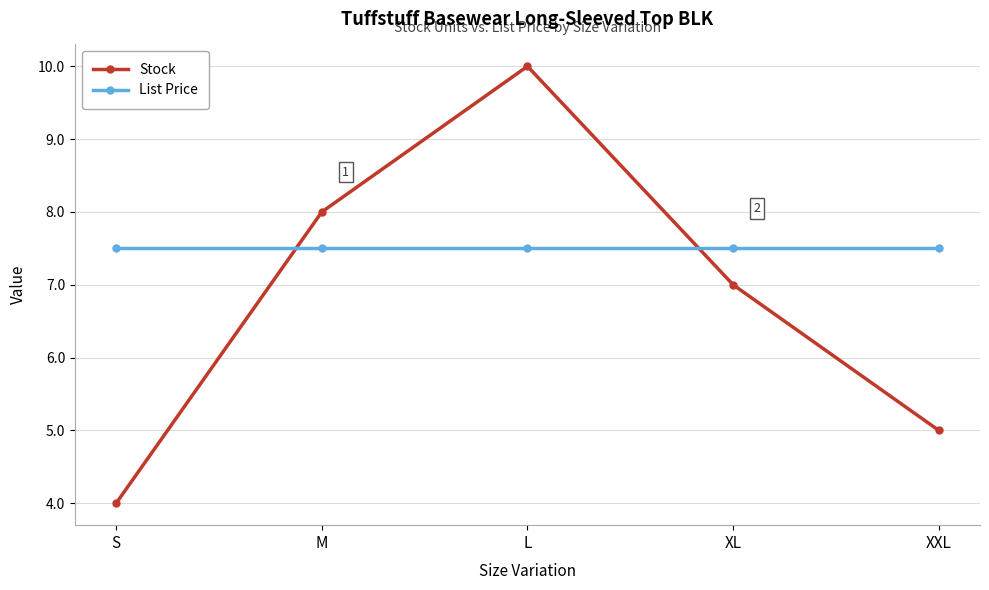

What is the difference between the highest and lowest values at L?

2.5